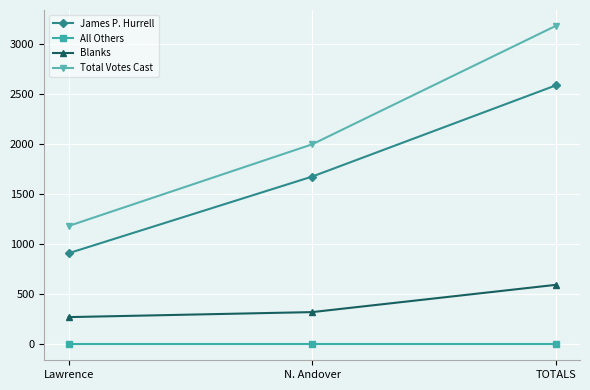

What is the label of the 1st point from the left?

Lawrence